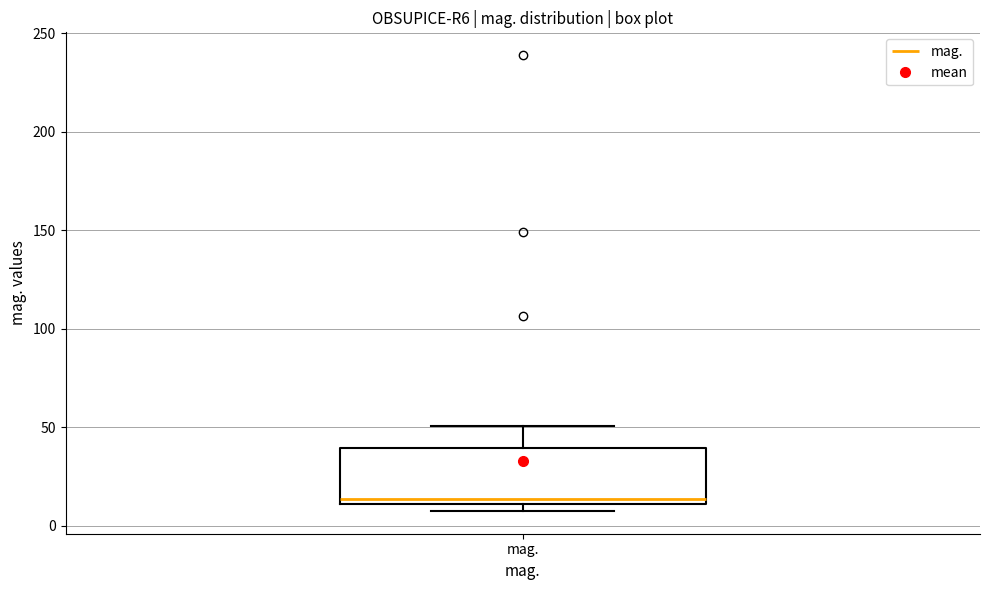

Where is the lower edge of the box for mag. on the y-axis? The values are not printed on the chart, so give them approximately, as read against the axis.

10